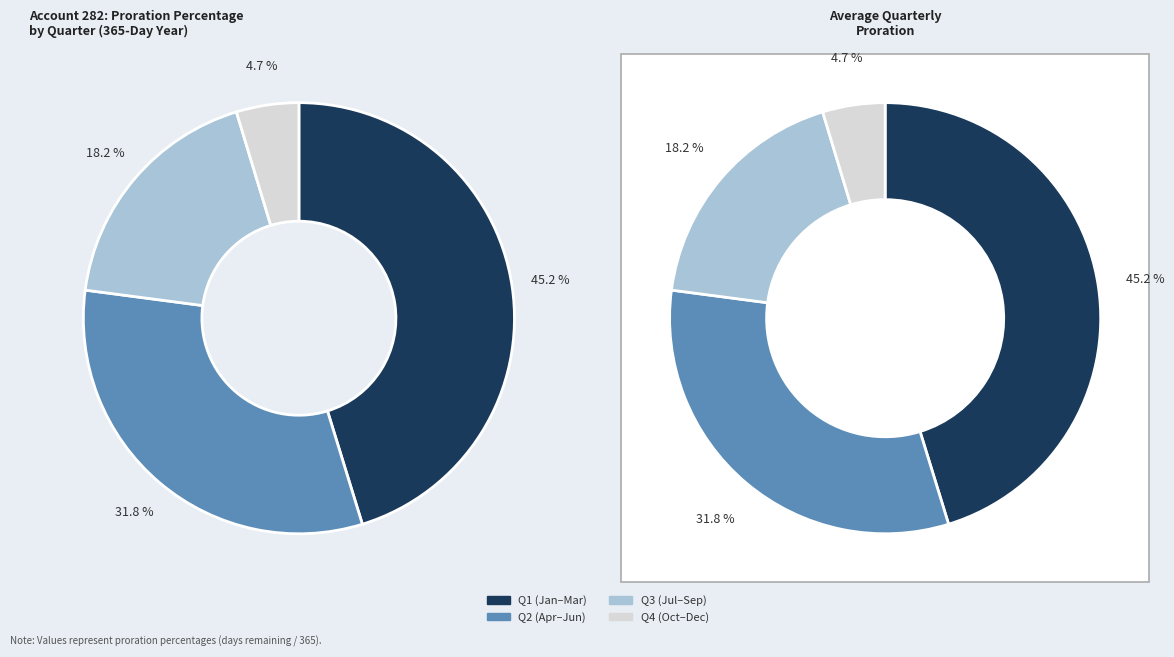

The November slice represents 1% of the pie. True or false?

False